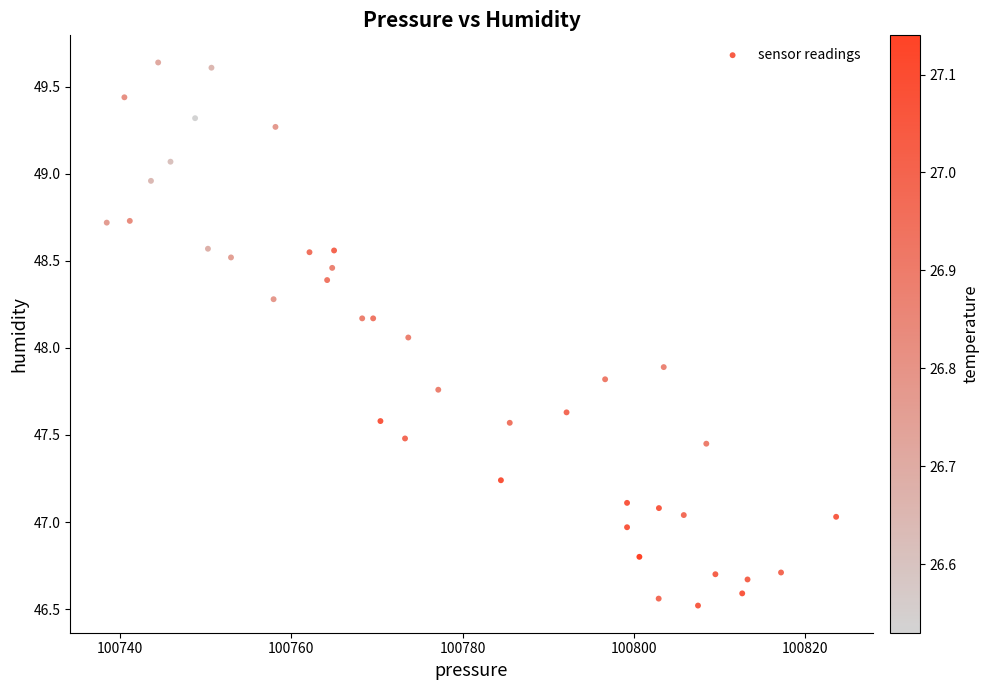

What is the range of X values (max minus min)?

85.1